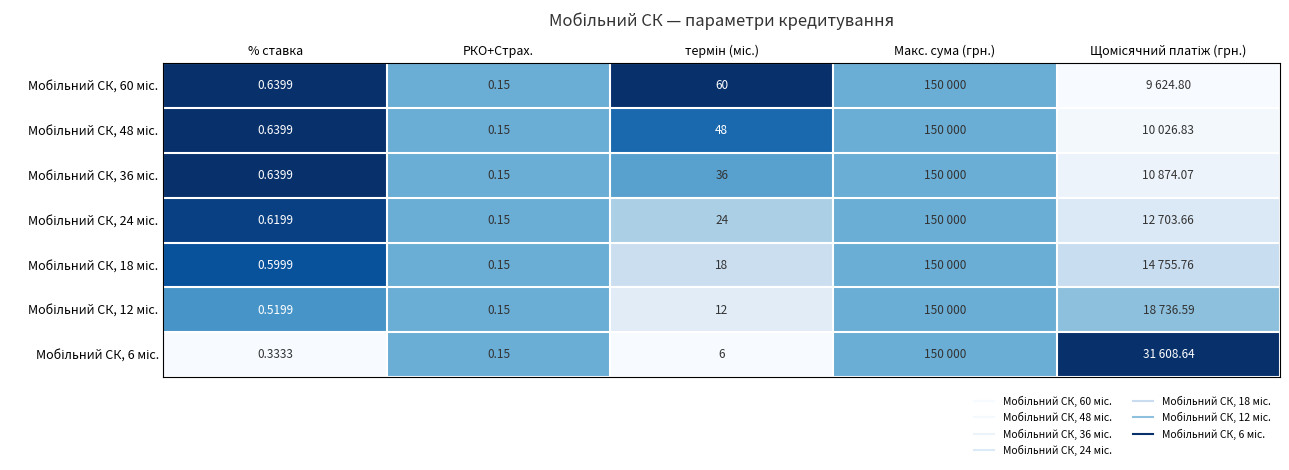

At how many categories does at least one series exceed 0?

5